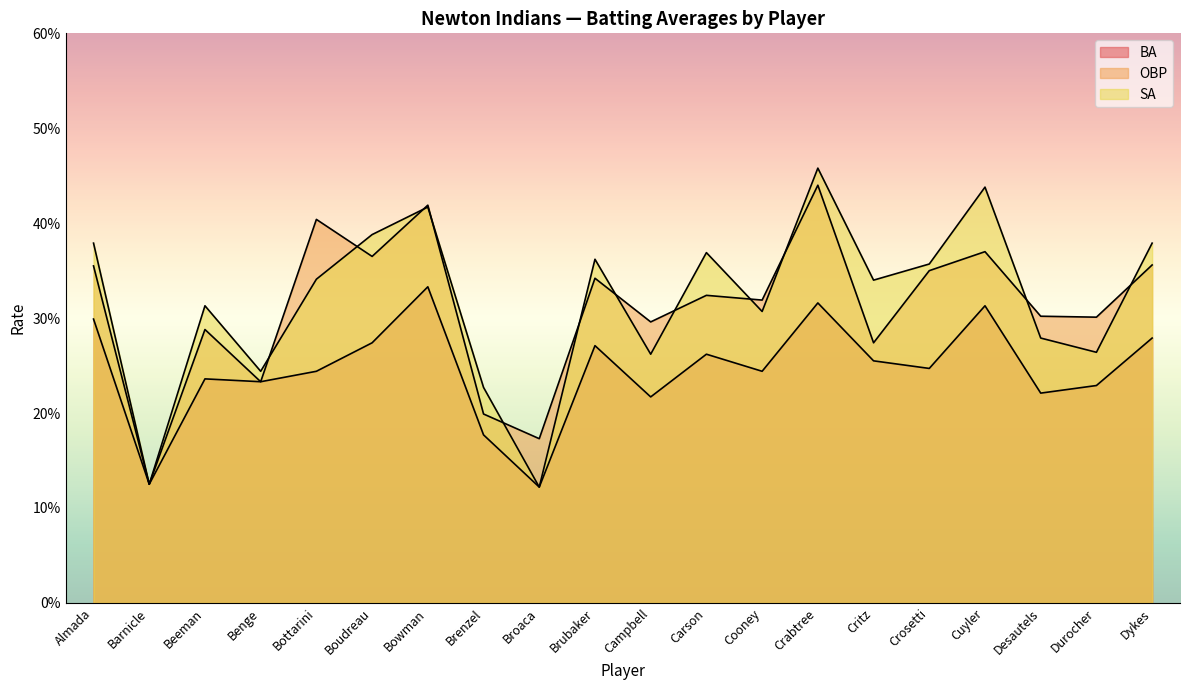

How many lines are shown in the chart?

3